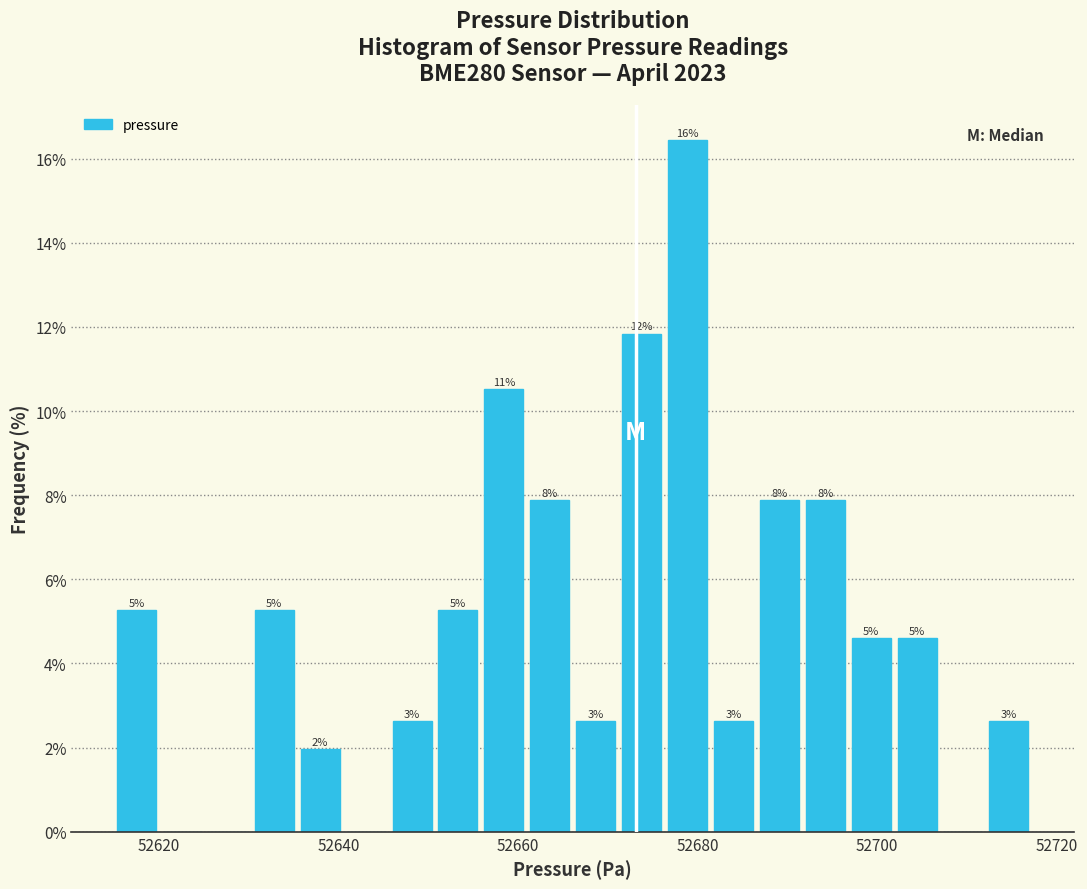

Around what value on the x-axis is the tallest bar? Give the approximate position of its centre, as read against the axis.

52678